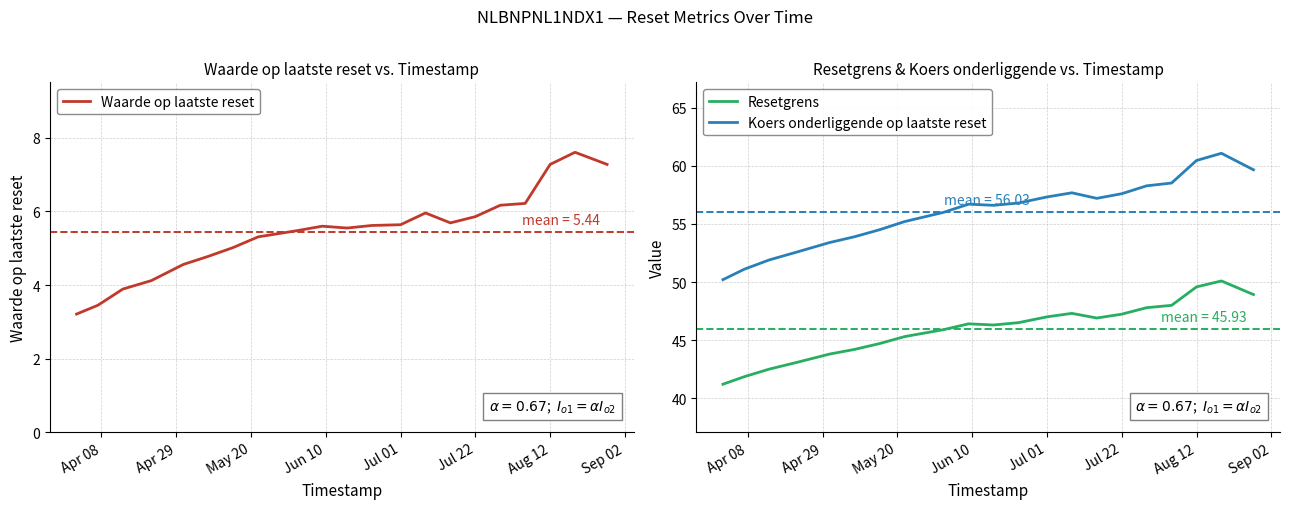

What is the lowest value of the Koers onderliggende op laatste reset series?

50.2